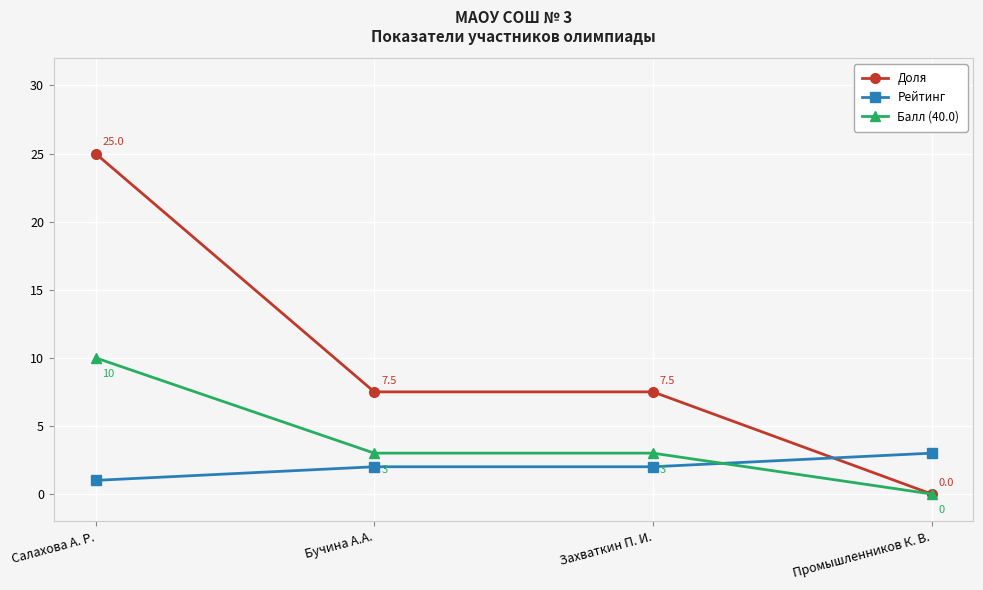

List the series in order of their peak value, highest first.

Доля, Балл (40.0), Рейтинг